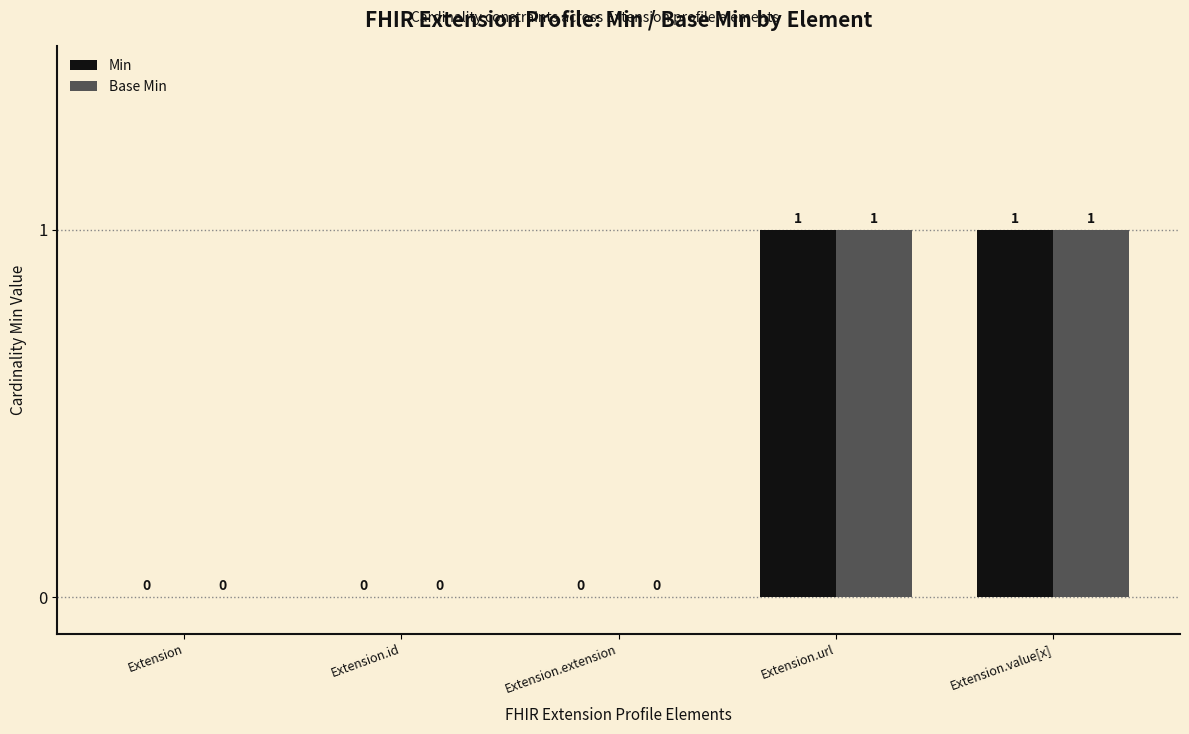

Is the value of Base Min at Extension.id greater than the value of Min at Extension.url?

No